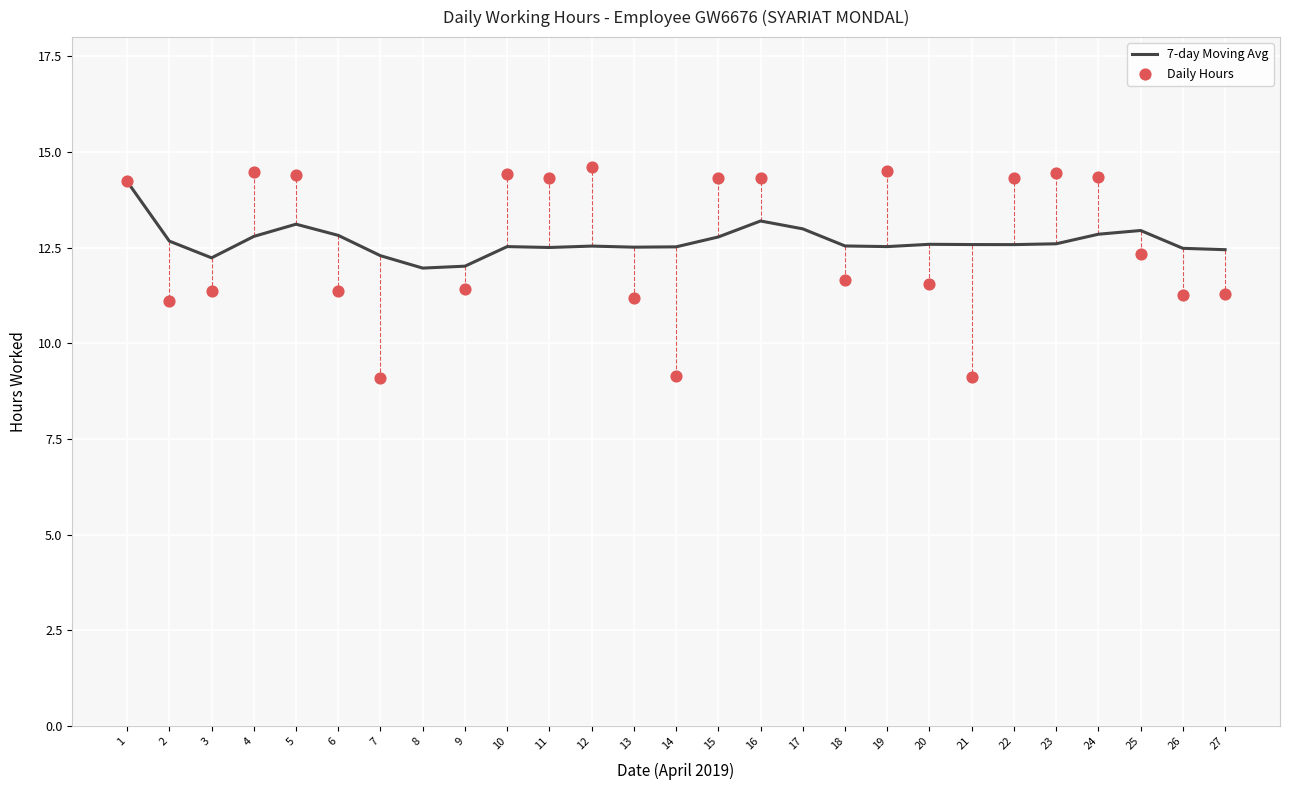

Which series has the widest spread of Y values?

Daily Hours